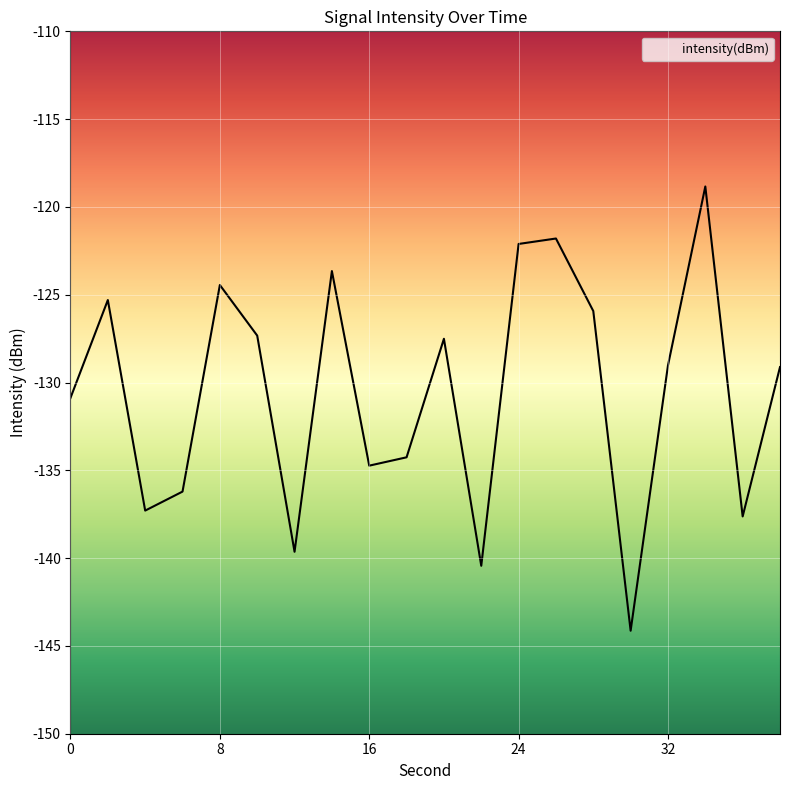

What is the value of the 6th point from the left?

-127.3